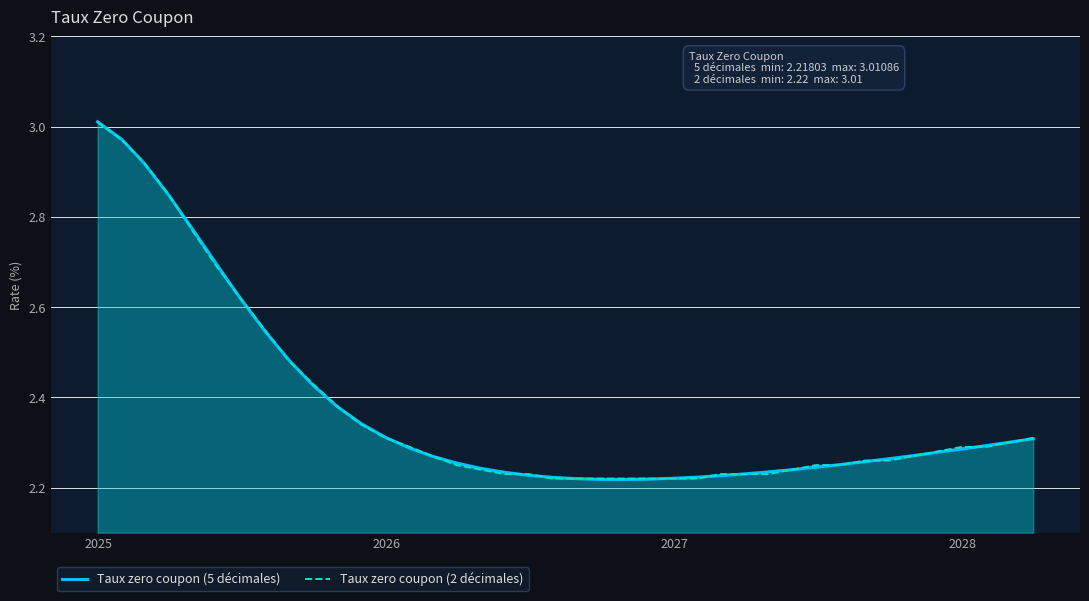

What is the value of the Taux zero coupon (2 décimales) point at the 30th from the left?

2.2